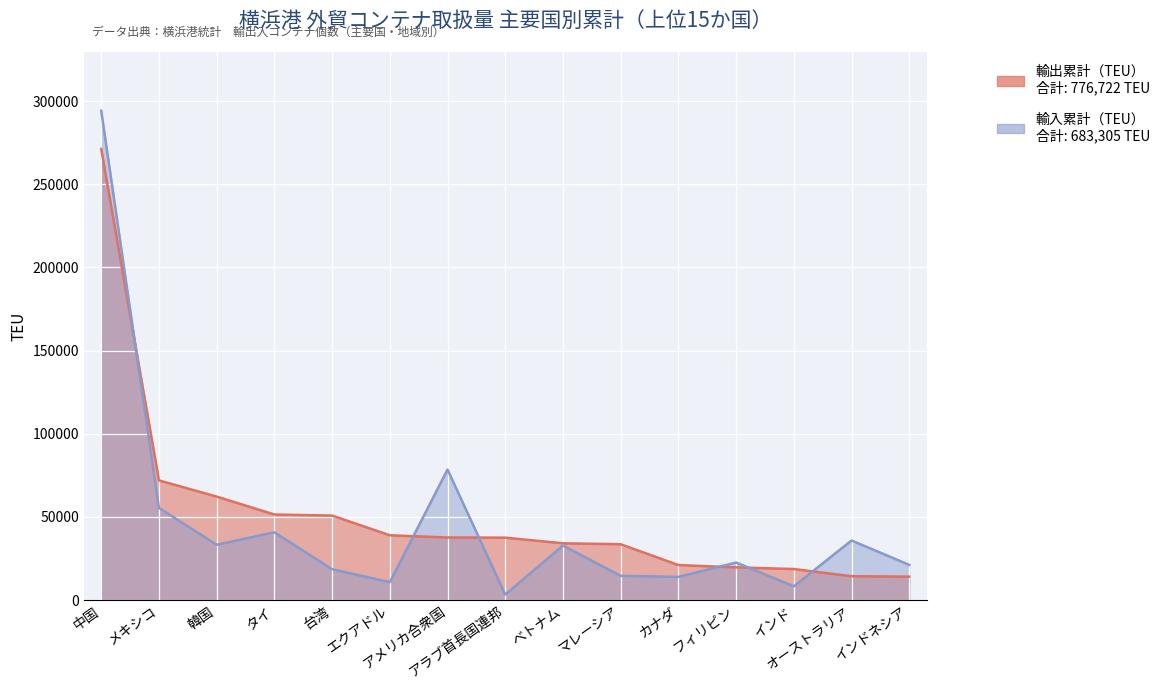

What is the difference between the second highest and minimum values in the 輸出累計（TEU） series?

57874.5